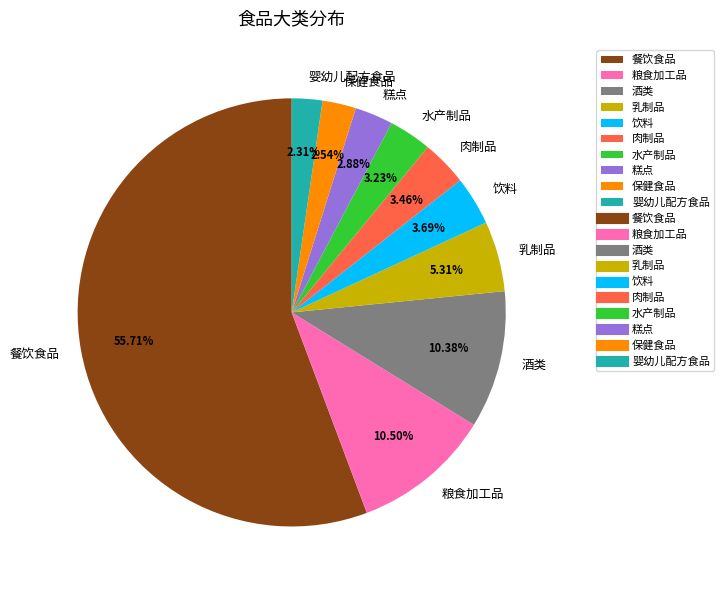

True or false: 糕点 accounts for 3% of the total.

True